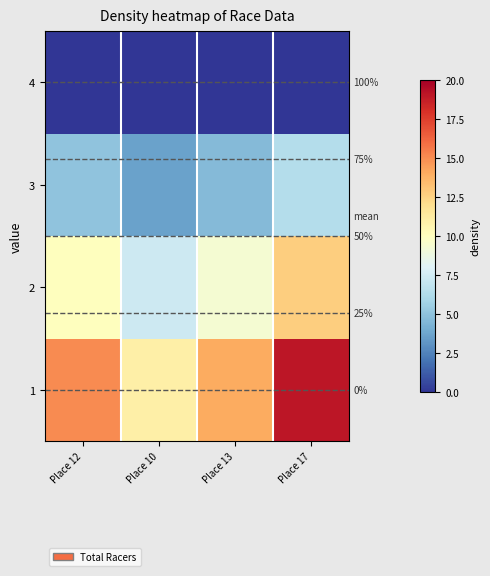

Is it true that 2 equals 9.3 at Place 13?

True